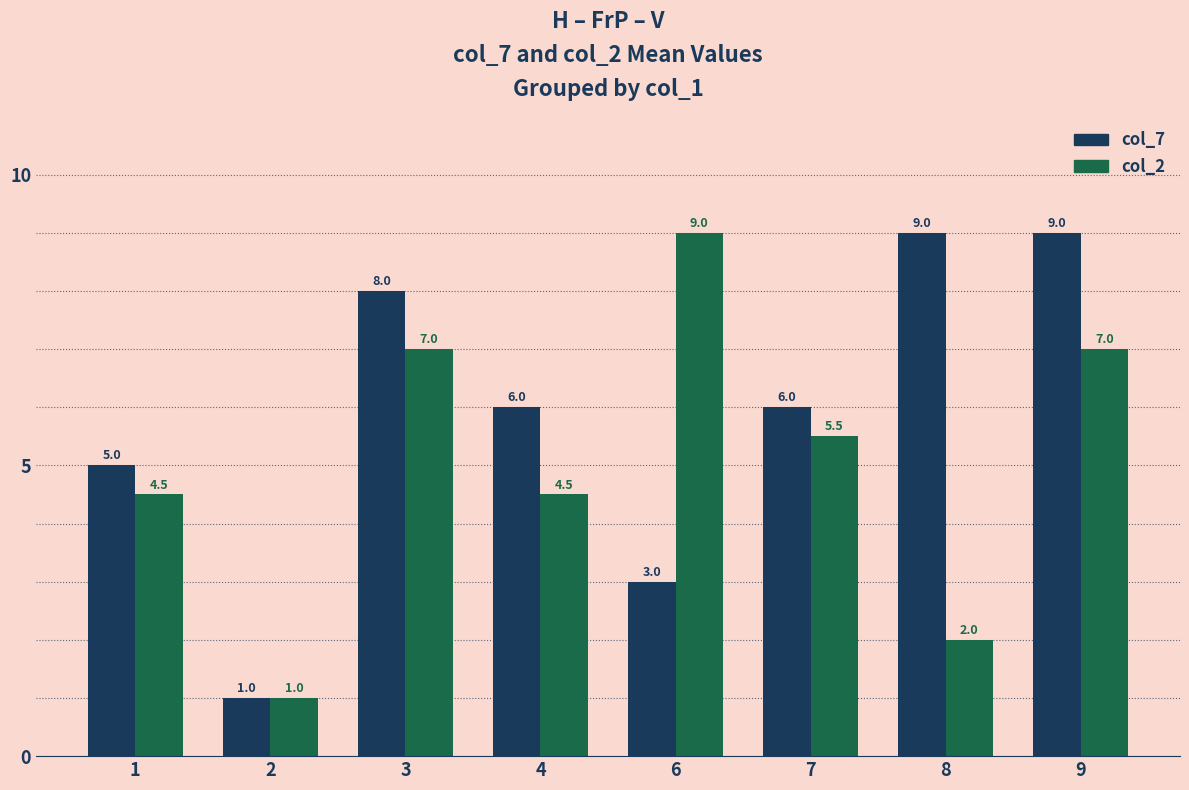

What is the spread (max minus min) of values at 4?

1.5